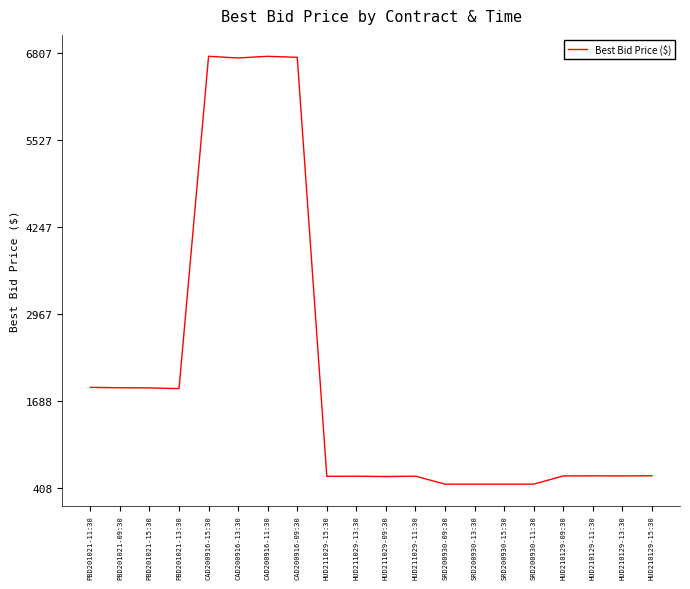

What is the difference between the values at SRD200930-13:30 and PBD201021-09:30?

1418.5